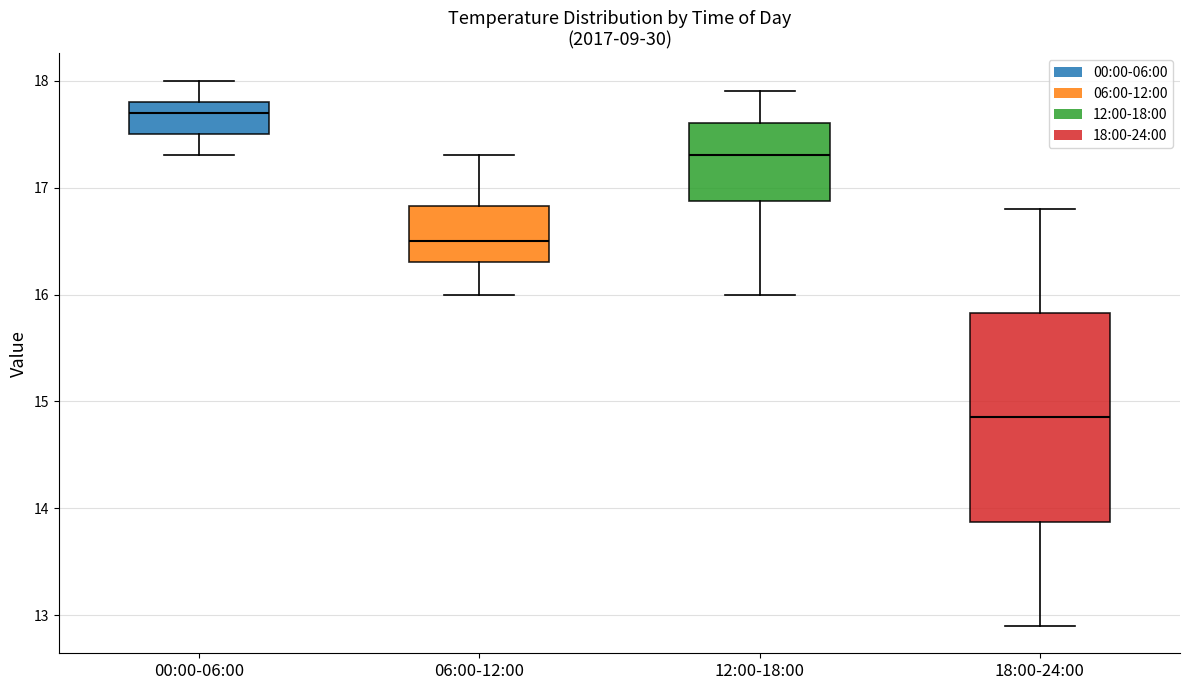

Reading left to right, transcribe this box plot: for each box, give where its median line is, the range the box spans, and where its two whiskers end, as read against the y-axis. The values are not printed on the chart, so give them approximately, as read against the axis.

00:00-06:00: median 17.7, box 17.5 to 17.8, whiskers 17.3 to 18.0
06:00-12:00: median 16.5, box 16.3 to 16.8, whiskers 16.0 to 17.3
12:00-18:00: median 17.3, box 16.9 to 17.6, whiskers 16.0 to 17.9
18:00-24:00: median 14.9, box 13.9 to 15.8, whiskers 12.9 to 16.8